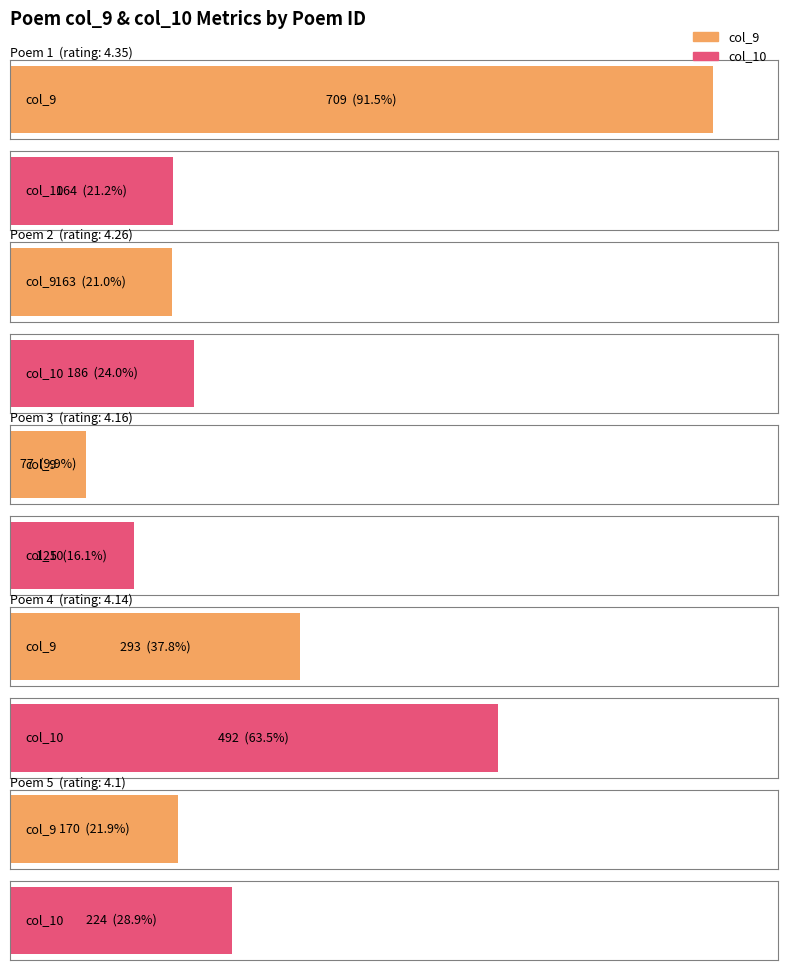

Does the chart contain stacked bars?

No